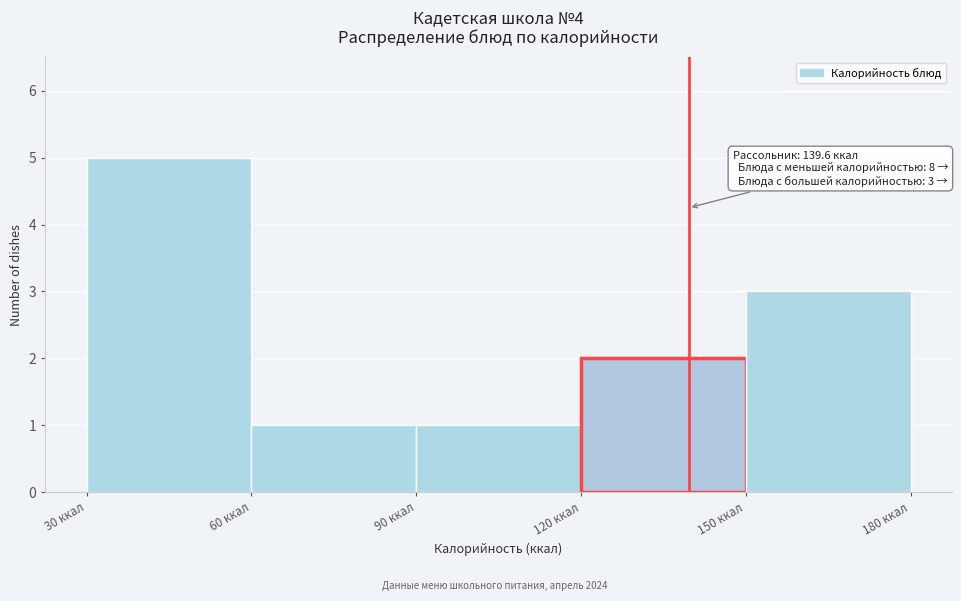

Which range on the x-axis has the tallest bar?

30 to 60